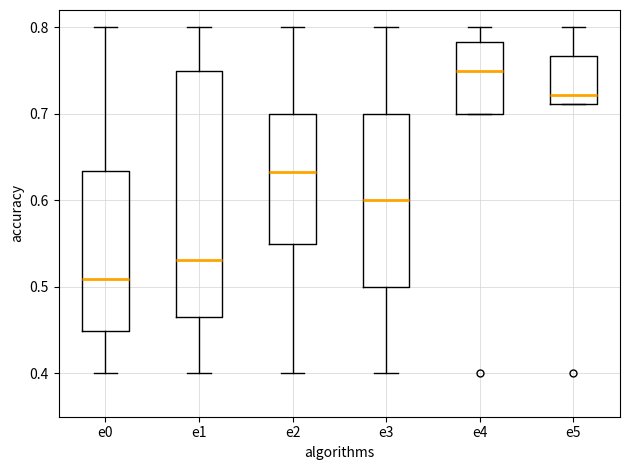

Reading left to right, read every box against the y-axis: the position of its median line, the range the box covers, and the ends of its whiskers. The values are not printed on the chart, so give them approximately, as read against the axis.

e0: median 0.51, box 0.45 to 0.63, whiskers 0.40 to 0.80
e1: median 0.53, box 0.47 to 0.75, whiskers 0.40 to 0.80
e2: median 0.63, box 0.55 to 0.70, whiskers 0.40 to 0.80
e3: median 0.60, box 0.50 to 0.70, whiskers 0.40 to 0.80
e4: median 0.75, box 0.70 to 0.78, whiskers 0.70 to 0.80
e5: median 0.72, box 0.71 to 0.77, whiskers 0.71 to 0.80